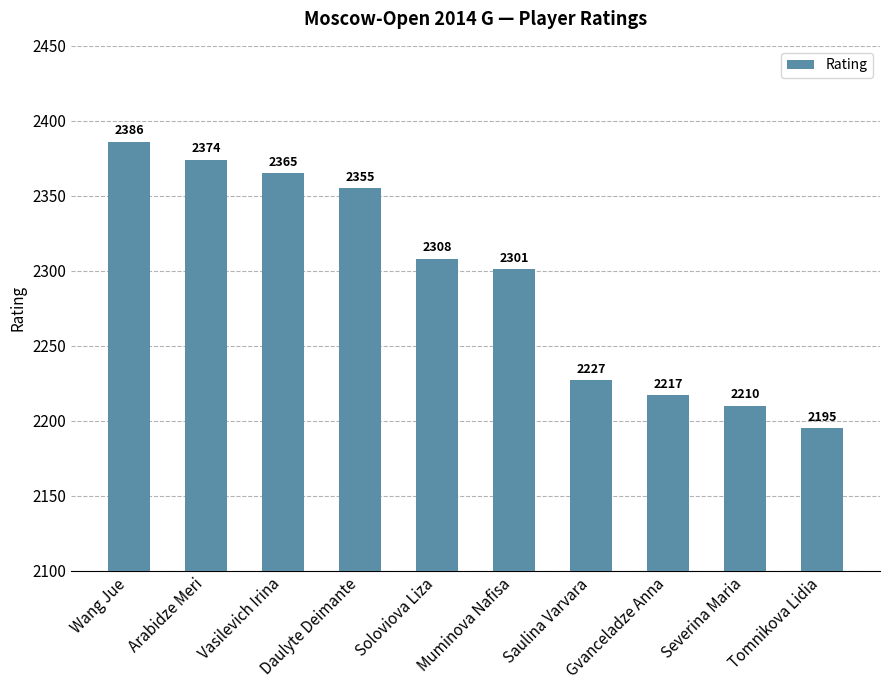

True or false: the data shows 2365 at Vasilevich Irina.

True